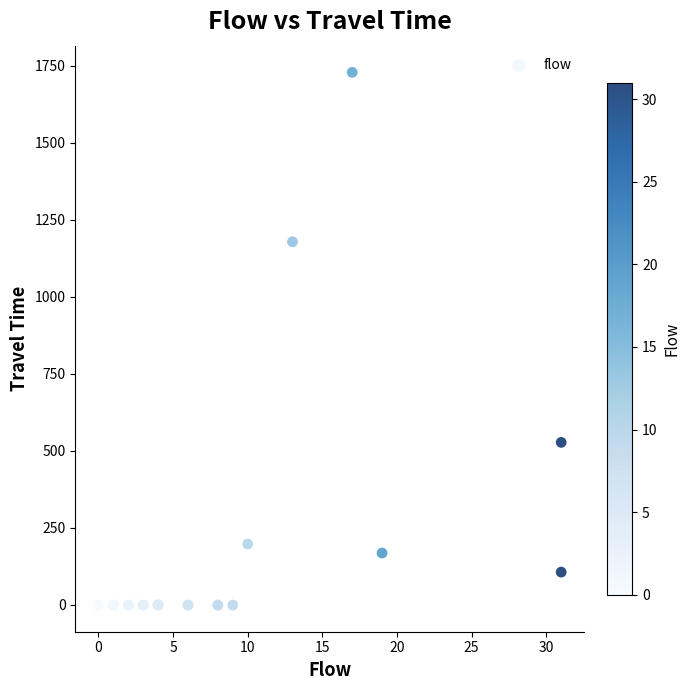

What Y value in the scatter plot is closest to 863?

1178